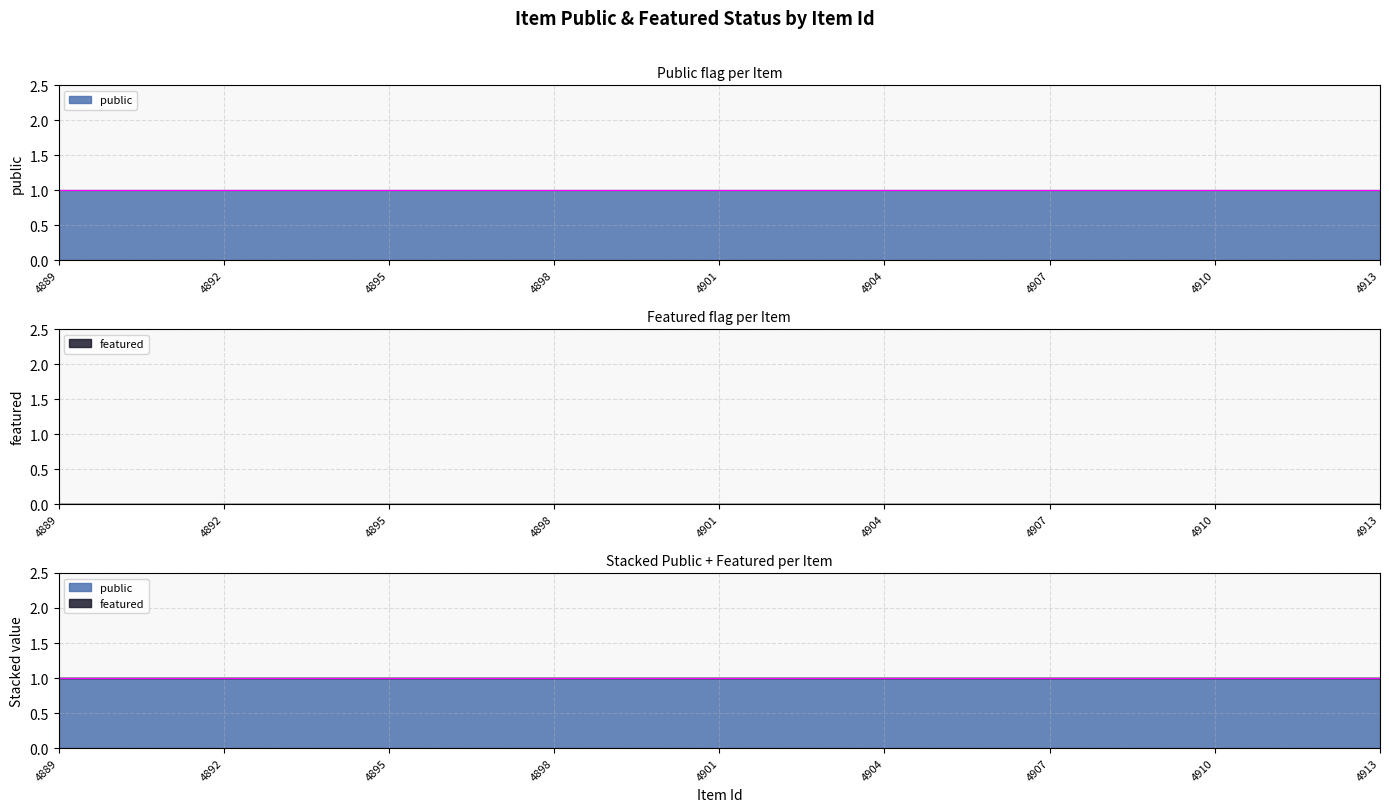

List the series in order of their overall mean, highest first.

public, featured